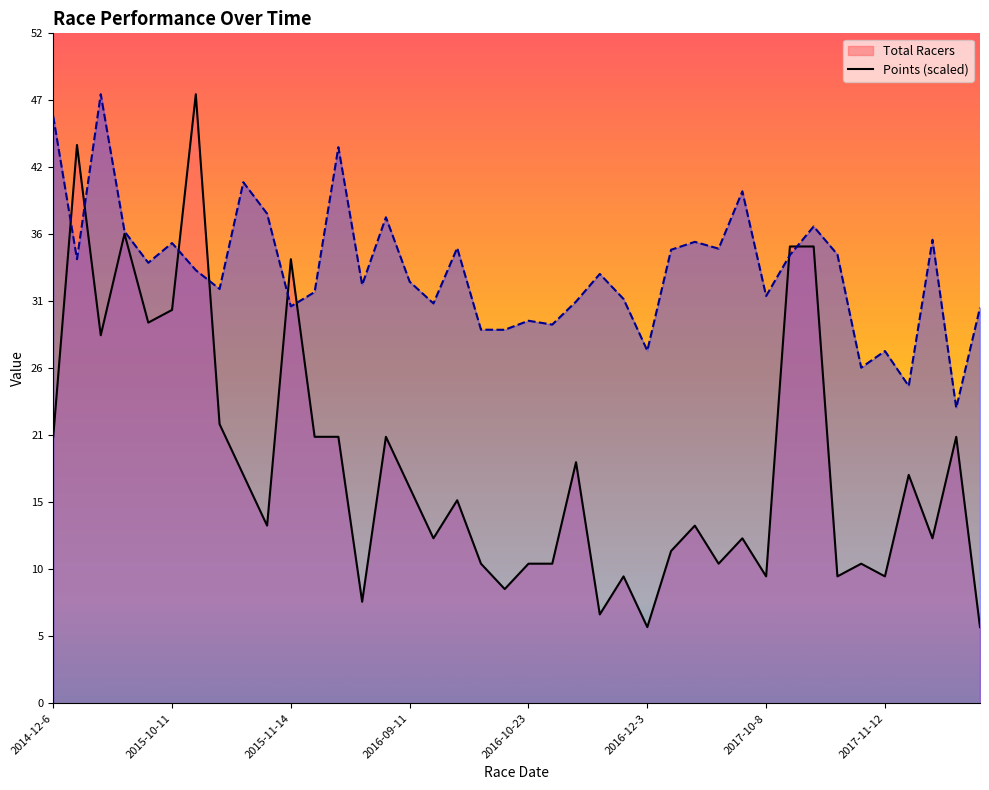

What is the greatest value displayed?

48.0